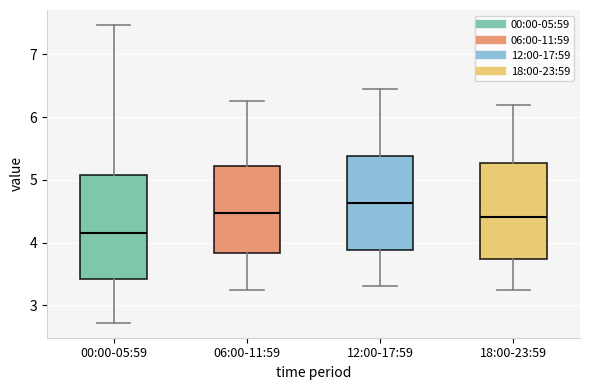

Reading left to right, transcribe this box plot: for each box, give where its median line is, the range the box spans, and where its two whiskers end, as read against the y-axis. The values are not printed on the chart, so give them approximately, as read against the axis.

00:00-05:59: median 4.2, box 3.4 to 5.1, whiskers 2.7 to 7.5
06:00-11:59: median 4.5, box 3.8 to 5.2, whiskers 3.3 to 6.3
12:00-17:59: median 4.6, box 3.9 to 5.4, whiskers 3.3 to 6.5
18:00-23:59: median 4.4, box 3.7 to 5.3, whiskers 3.3 to 6.2